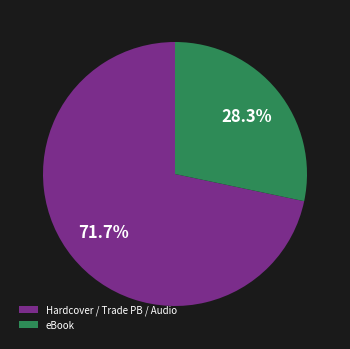

How many segments does this pie chart have?

2